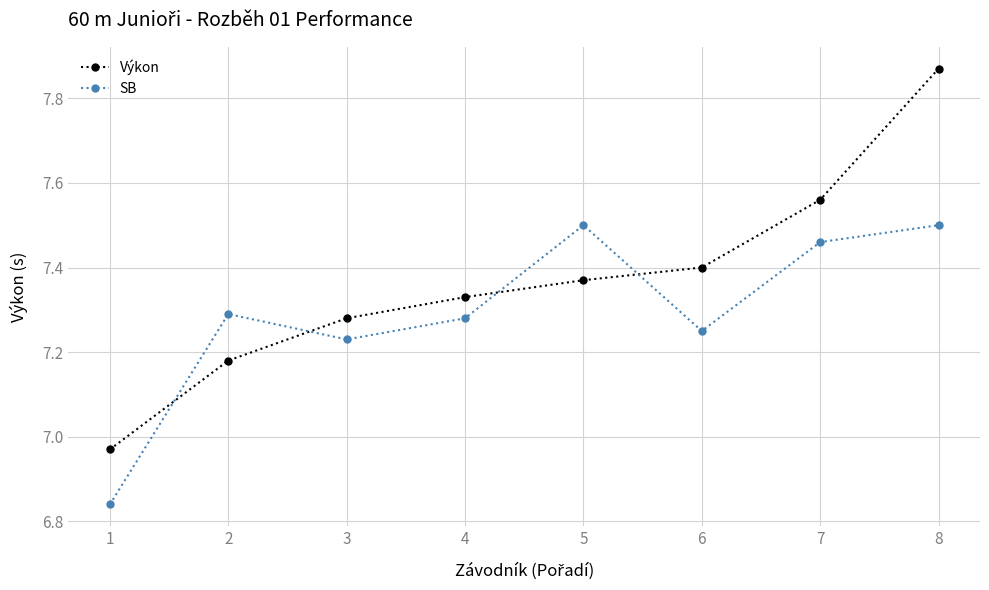

At which label does Výkon reach its peak?

8